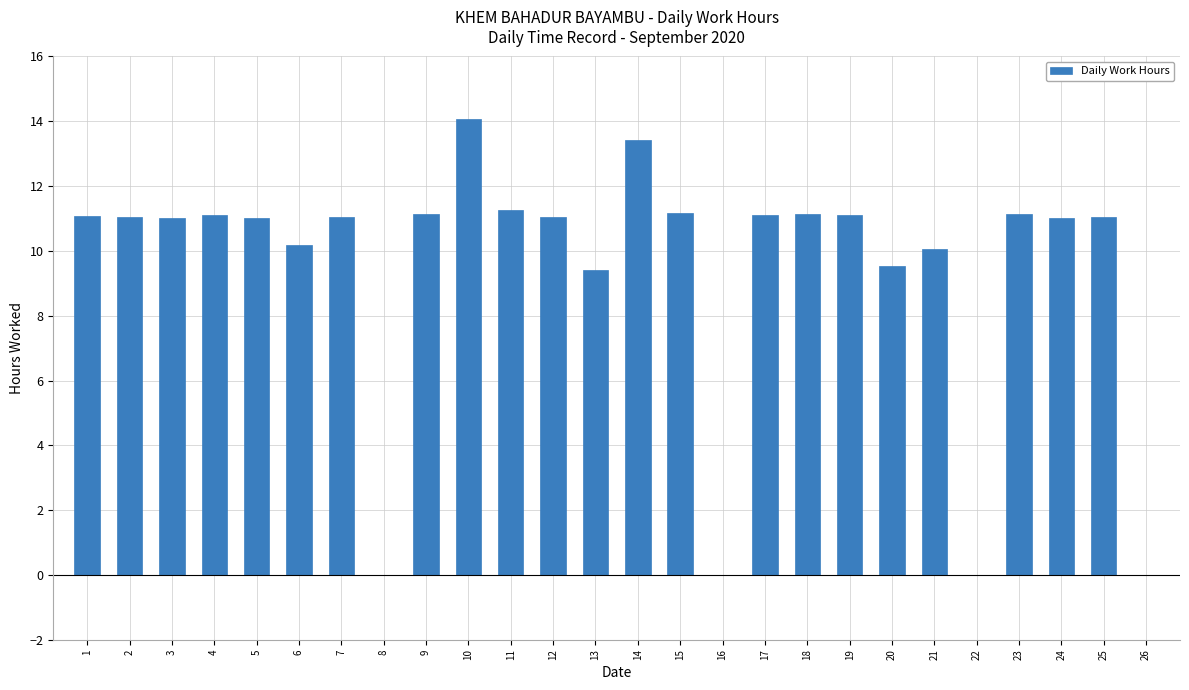

What is the change in value from 10 to 12?

-3.0